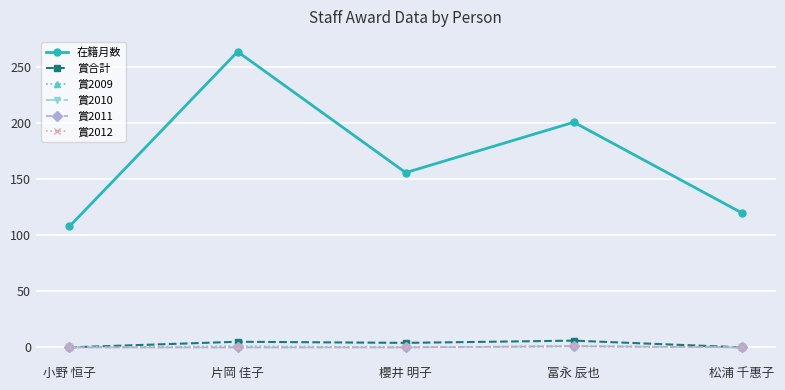

What is the greatest value displayed?

264